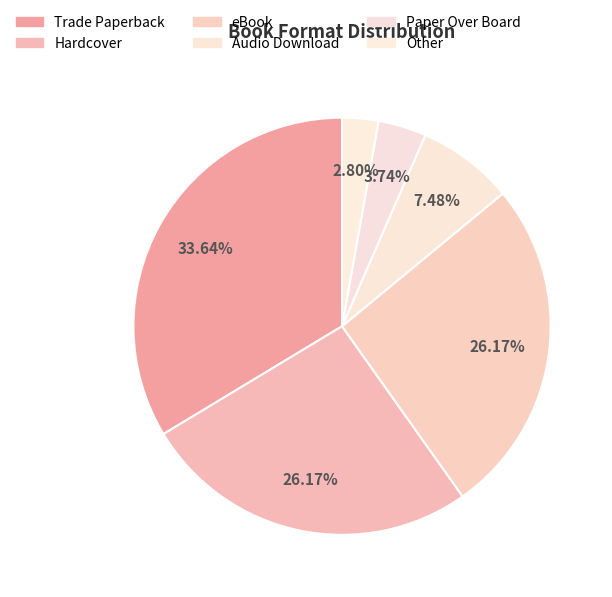

Rank the categories by value from lowest to highest.

Other, Paper Over Board, Audio Download, Hardcover, eBook, Trade Paperback